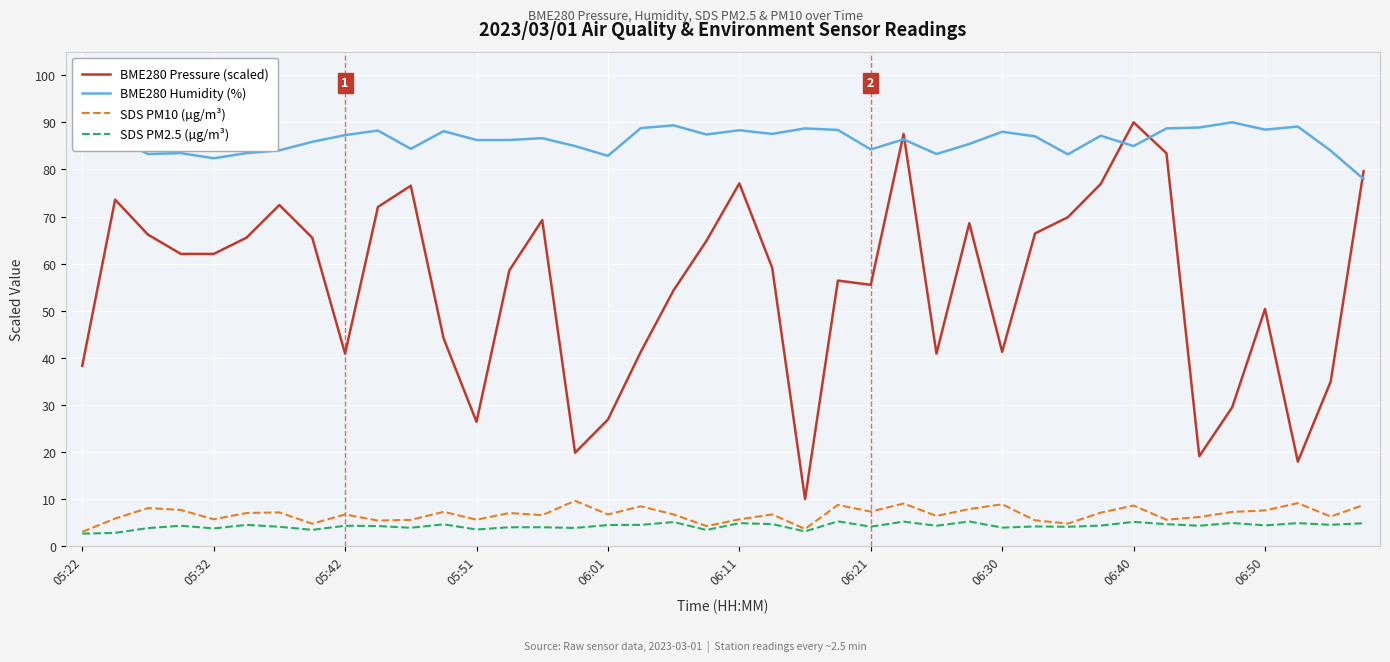

What is the maximum value shown in the chart?

90.0